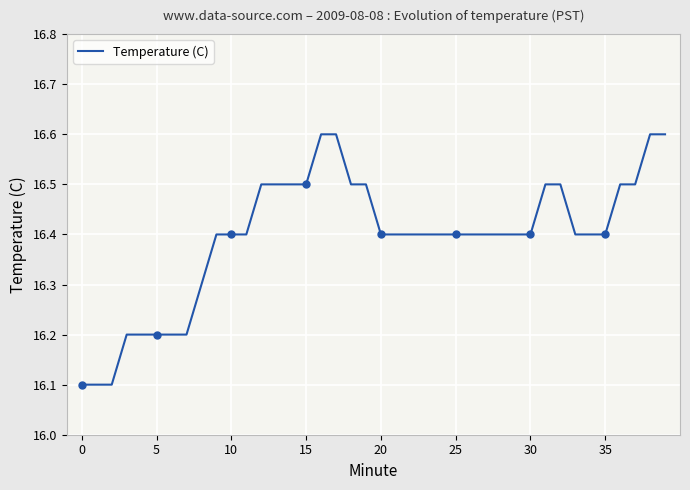

Which label corresponds to the largest value in the chart?

16